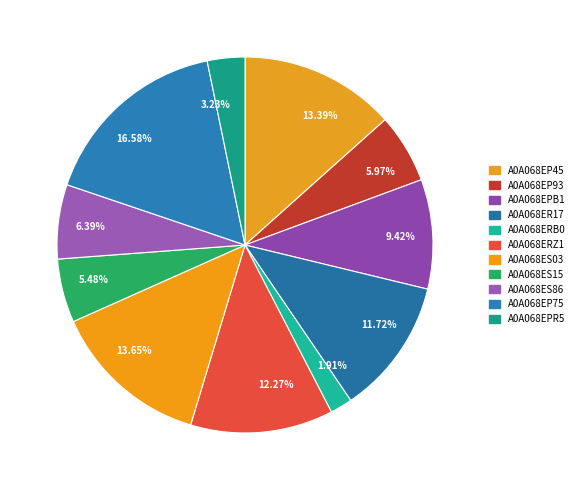

To the nearest percent, what is the difference between the largest and smallest slice percentages?

15%